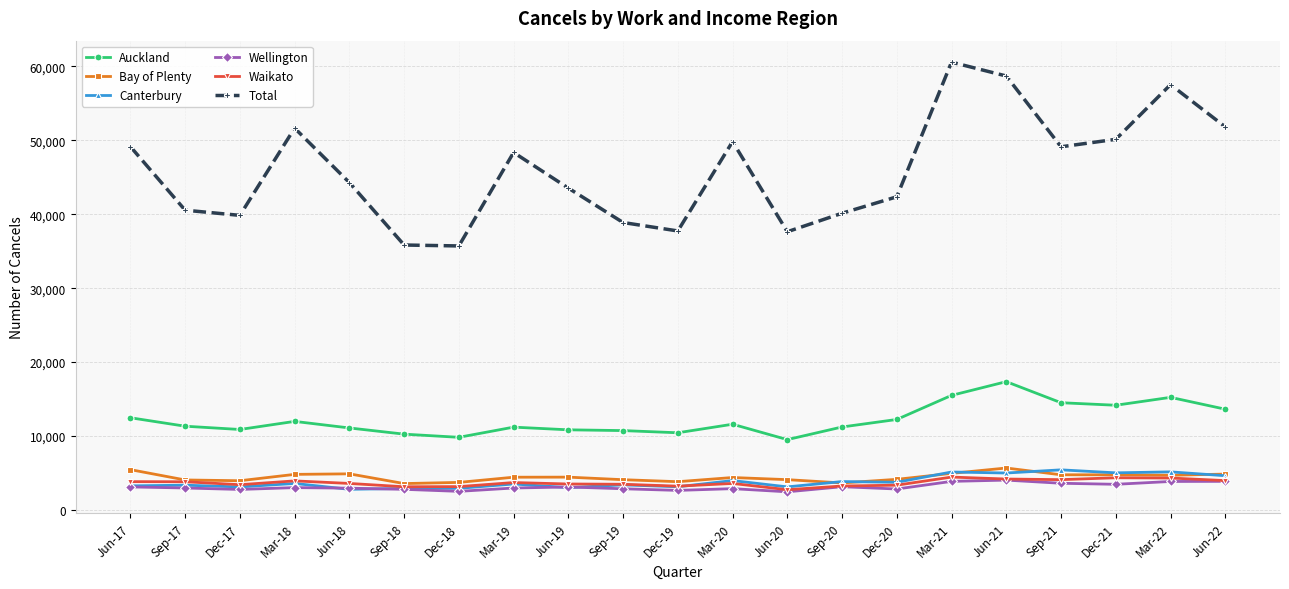

True or false: Waikato has more than 1 interior local peaks.

True